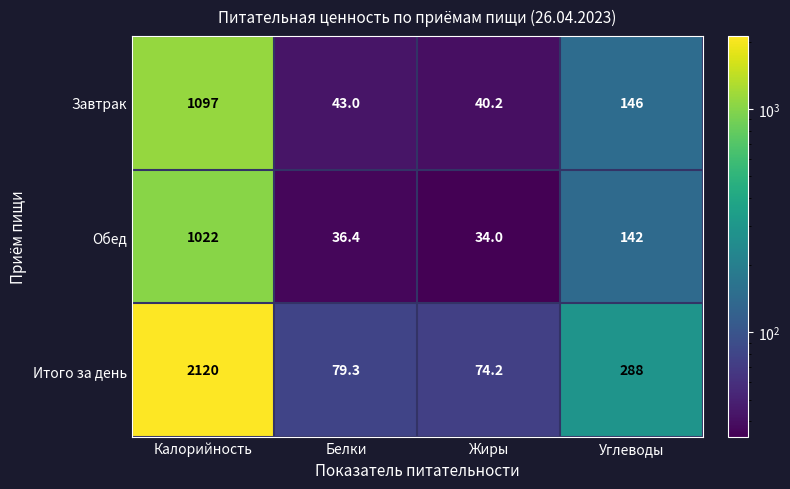

What is the sum of the Обед values at Белки and Калорийность?

1058.4